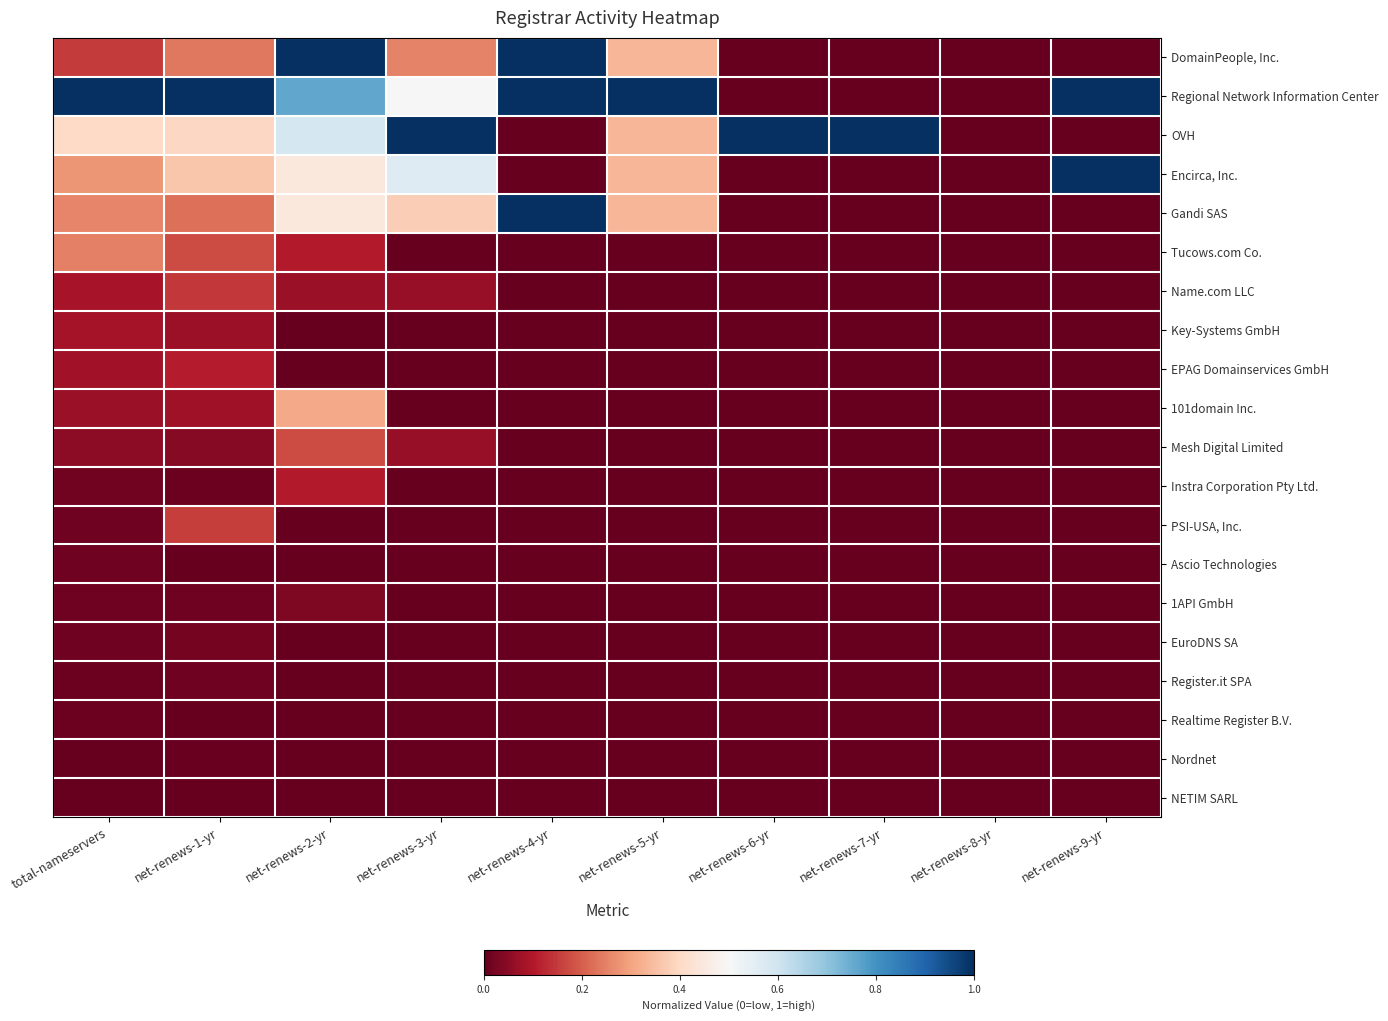

Reading right to left, what are all the values shown in this chart?

DomainPeople, Inc.: net-renews-9-yr=0.0	net-renews-8-yr=0.0	net-renews-7-yr=0.0	net-renews-6-yr=0.0	net-renews-5-yr=0.3	net-renews-4-yr=1.0	net-renews-3-yr=0.2	net-renews-2-yr=1.0	net-renews-1-yr=0.2	total-nameservers=0.1
Regional Network Information Center: net-renews-9-yr=1.0	net-renews-8-yr=0.0	net-renews-7-yr=0.0	net-renews-6-yr=0.0	net-renews-5-yr=1.0	net-renews-4-yr=1.0	net-renews-3-yr=0.5	net-renews-2-yr=0.8	net-renews-1-yr=1.0	total-nameservers=1.0
OVH: net-renews-9-yr=0.0	net-renews-8-yr=0.0	net-renews-7-yr=1.0	net-renews-6-yr=1.0	net-renews-5-yr=0.3	net-renews-4-yr=0.0	net-renews-3-yr=1.0	net-renews-2-yr=0.6	net-renews-1-yr=0.4	total-nameservers=0.4
Encirca, Inc.: net-renews-9-yr=1.0	net-renews-8-yr=0.0	net-renews-7-yr=0.0	net-renews-6-yr=0.0	net-renews-5-yr=0.3	net-renews-4-yr=0.0	net-renews-3-yr=0.6	net-renews-2-yr=0.4	net-renews-1-yr=0.4	total-nameservers=0.3
Gandi SAS: net-renews-9-yr=0.0	net-renews-8-yr=0.0	net-renews-7-yr=0.0	net-renews-6-yr=0.0	net-renews-5-yr=0.3	net-renews-4-yr=1.0	net-renews-3-yr=0.4	net-renews-2-yr=0.4	net-renews-1-yr=0.2	total-nameservers=0.3
Tucows.com Co.: net-renews-9-yr=0.0	net-renews-8-yr=0.0	net-renews-7-yr=0.0	net-renews-6-yr=0.0	net-renews-5-yr=0.0	net-renews-4-yr=0.0	net-renews-3-yr=0.0	net-renews-2-yr=0.1	net-renews-1-yr=0.2	total-nameservers=0.2
Name.com LLC: net-renews-9-yr=0.0	net-renews-8-yr=0.0	net-renews-7-yr=0.0	net-renews-6-yr=0.0	net-renews-5-yr=0.0	net-renews-4-yr=0.0	net-renews-3-yr=0.1	net-renews-2-yr=0.1	net-renews-1-yr=0.1	total-nameservers=0.1
Key-Systems GmbH: net-renews-9-yr=0.0	net-renews-8-yr=0.0	net-renews-7-yr=0.0	net-renews-6-yr=0.0	net-renews-5-yr=0.0	net-renews-4-yr=0.0	net-renews-3-yr=0.0	net-renews-2-yr=0.0	net-renews-1-yr=0.1	total-nameservers=0.1
EPAG Domainservices GmbH: net-renews-9-yr=0.0	net-renews-8-yr=0.0	net-renews-7-yr=0.0	net-renews-6-yr=0.0	net-renews-5-yr=0.0	net-renews-4-yr=0.0	net-renews-3-yr=0.0	net-renews-2-yr=0.0	net-renews-1-yr=0.1	total-nameservers=0.1
101domain Inc.: net-renews-9-yr=0.0	net-renews-8-yr=0.0	net-renews-7-yr=0.0	net-renews-6-yr=0.0	net-renews-5-yr=0.0	net-renews-4-yr=0.0	net-renews-3-yr=0.0	net-renews-2-yr=0.3	net-renews-1-yr=0.1	total-nameservers=0.1
Mesh Digital Limited: net-renews-9-yr=0.0	net-renews-8-yr=0.0	net-renews-7-yr=0.0	net-renews-6-yr=0.0	net-renews-5-yr=0.0	net-renews-4-yr=0.0	net-renews-3-yr=0.1	net-renews-2-yr=0.2	net-renews-1-yr=0.0	total-nameservers=0.1
Instra Corporation Pty Ltd.: net-renews-9-yr=0.0	net-renews-8-yr=0.0	net-renews-7-yr=0.0	net-renews-6-yr=0.0	net-renews-5-yr=0.0	net-renews-4-yr=0.0	net-renews-3-yr=0.0	net-renews-2-yr=0.1	net-renews-1-yr=0.0	total-nameservers=0.0
PSI-USA, Inc.: net-renews-9-yr=0.0	net-renews-8-yr=0.0	net-renews-7-yr=0.0	net-renews-6-yr=0.0	net-renews-5-yr=0.0	net-renews-4-yr=0.0	net-renews-3-yr=0.0	net-renews-2-yr=0.0	net-renews-1-yr=0.2	total-nameservers=0.0
Ascio Technologies: net-renews-9-yr=0.0	net-renews-8-yr=0.0	net-renews-7-yr=0.0	net-renews-6-yr=0.0	net-renews-5-yr=0.0	net-renews-4-yr=0.0	net-renews-3-yr=0.0	net-renews-2-yr=0.0	net-renews-1-yr=0.0	total-nameservers=0.0
1API GmbH: net-renews-9-yr=0.0	net-renews-8-yr=0.0	net-renews-7-yr=0.0	net-renews-6-yr=0.0	net-renews-5-yr=0.0	net-renews-4-yr=0.0	net-renews-3-yr=0.0	net-renews-2-yr=0.0	net-renews-1-yr=0.0	total-nameservers=0.0
EuroDNS SA: net-renews-9-yr=0.0	net-renews-8-yr=0.0	net-renews-7-yr=0.0	net-renews-6-yr=0.0	net-renews-5-yr=0.0	net-renews-4-yr=0.0	net-renews-3-yr=0.0	net-renews-2-yr=0.0	net-renews-1-yr=0.0	total-nameservers=0.0
Register.it SPA: net-renews-9-yr=0.0	net-renews-8-yr=0.0	net-renews-7-yr=0.0	net-renews-6-yr=0.0	net-renews-5-yr=0.0	net-renews-4-yr=0.0	net-renews-3-yr=0.0	net-renews-2-yr=0.0	net-renews-1-yr=0.0	total-nameservers=0.0
Realtime Register B.V.: net-renews-9-yr=0.0	net-renews-8-yr=0.0	net-renews-7-yr=0.0	net-renews-6-yr=0.0	net-renews-5-yr=0.0	net-renews-4-yr=0.0	net-renews-3-yr=0.0	net-renews-2-yr=0.0	net-renews-1-yr=0.0	total-nameservers=0.0
Nordnet: net-renews-9-yr=0.0	net-renews-8-yr=0.0	net-renews-7-yr=0.0	net-renews-6-yr=0.0	net-renews-5-yr=0.0	net-renews-4-yr=0.0	net-renews-3-yr=0.0	net-renews-2-yr=0.0	net-renews-1-yr=0.0	total-nameservers=0.0
NETIM SARL: net-renews-9-yr=0.0	net-renews-8-yr=0.0	net-renews-7-yr=0.0	net-renews-6-yr=0.0	net-renews-5-yr=0.0	net-renews-4-yr=0.0	net-renews-3-yr=0.0	net-renews-2-yr=0.0	net-renews-1-yr=0.0	total-nameservers=0.0